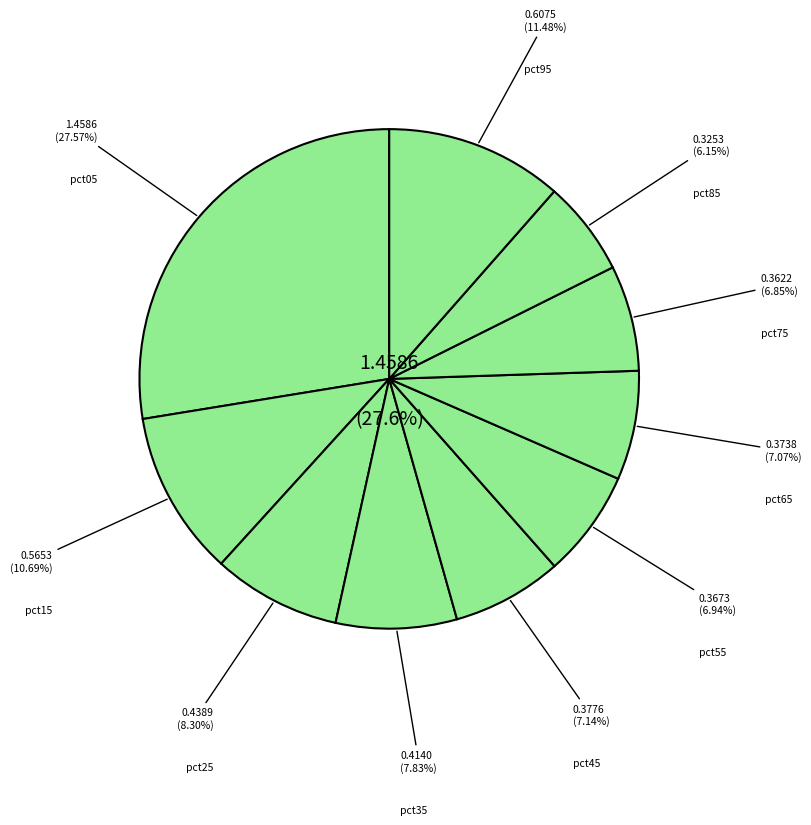

What is the largest slice in the pie chart?

pct05